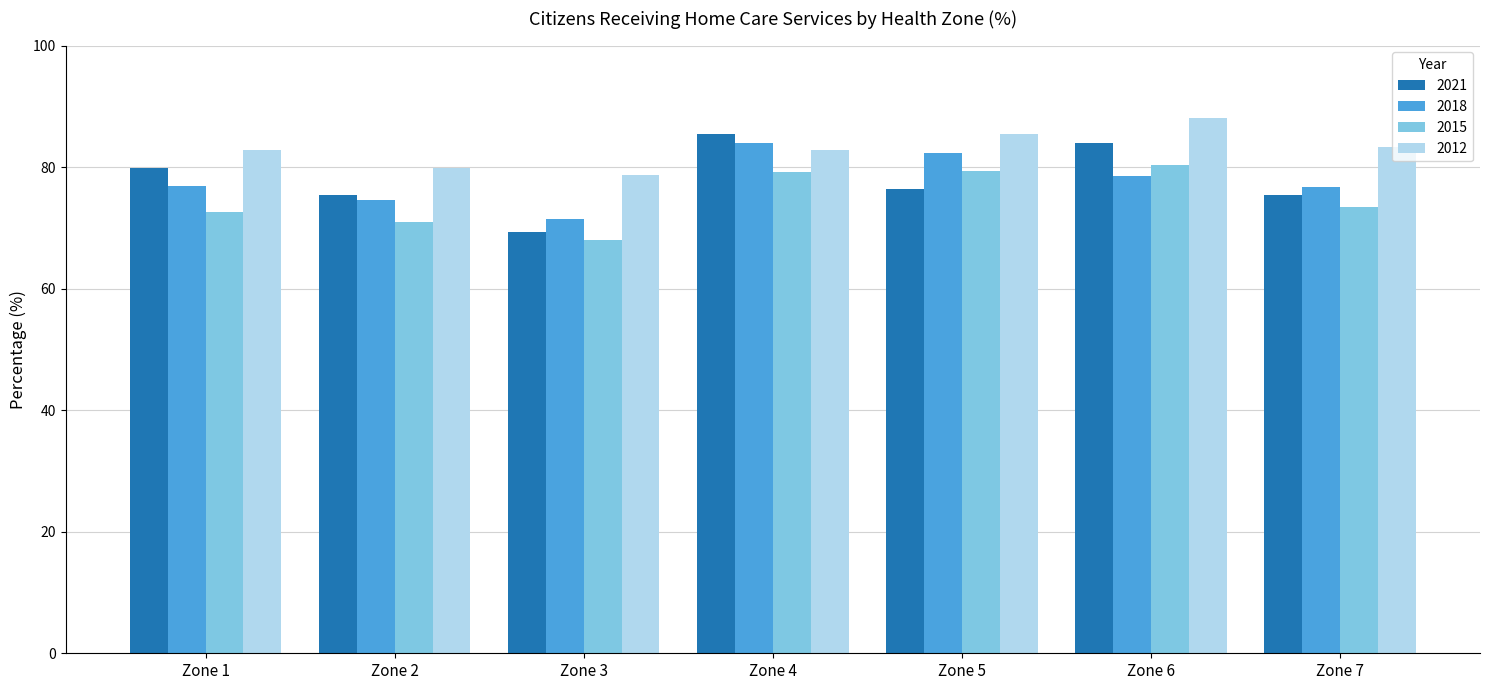

Between Zone 1 and Zone 6, which series saw the biggest shift?

2015